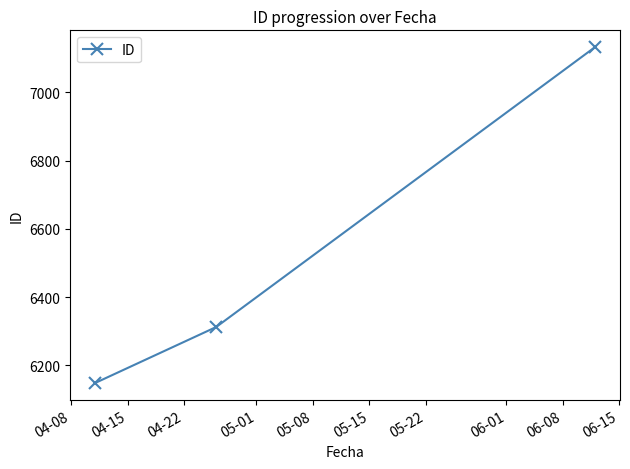

How many series are shown in this chart?

1